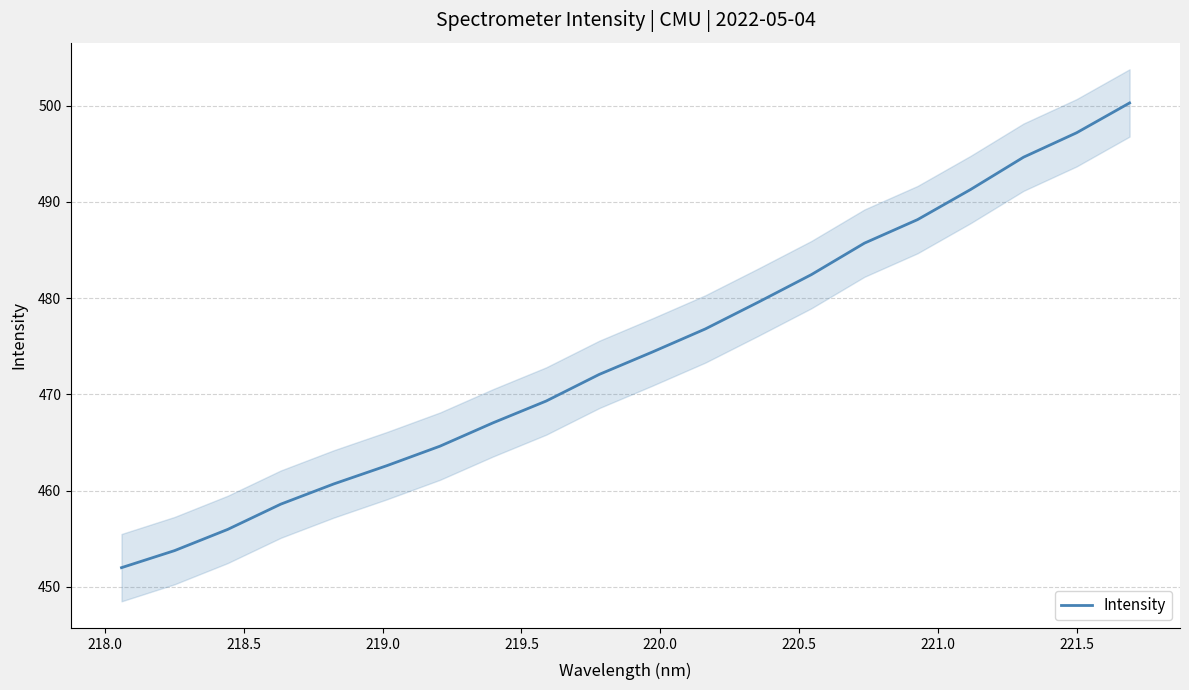

What is the highest value of the Intensity series?

500.3